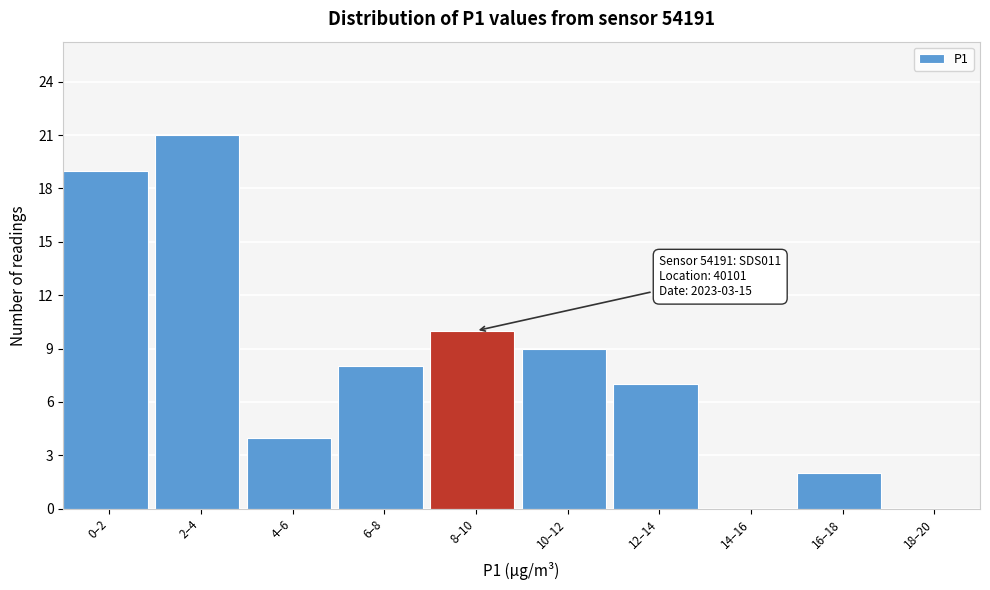

Reading left to right, list all the values displayed in this chart.

0–2=19	2–4=21	4–6=4	6–8=8	8–10=10	10–12=9	12–14=7	14–16=0	16–18=2	18–20=0